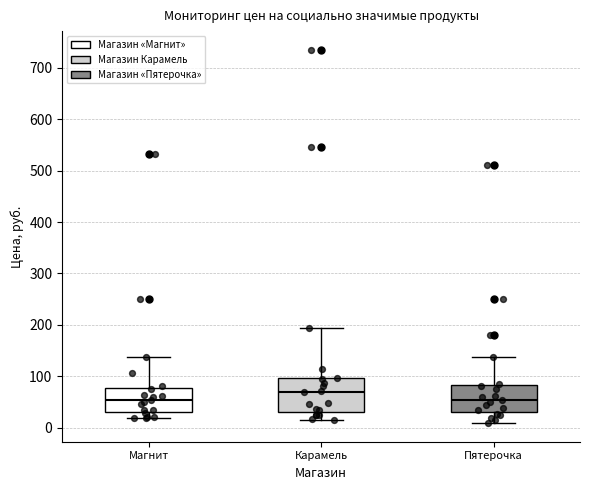

Which box has the highest median line?

Карамель